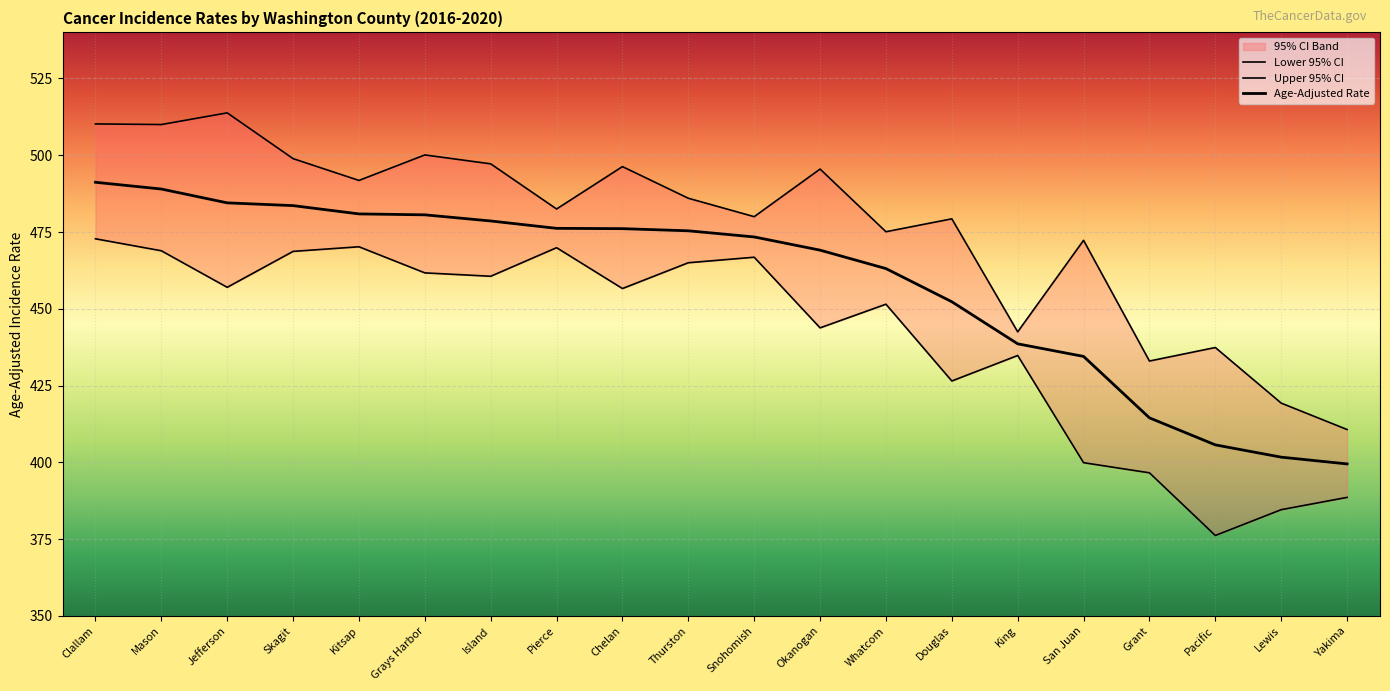

At which category is the sum across all series the highest?

Clallam